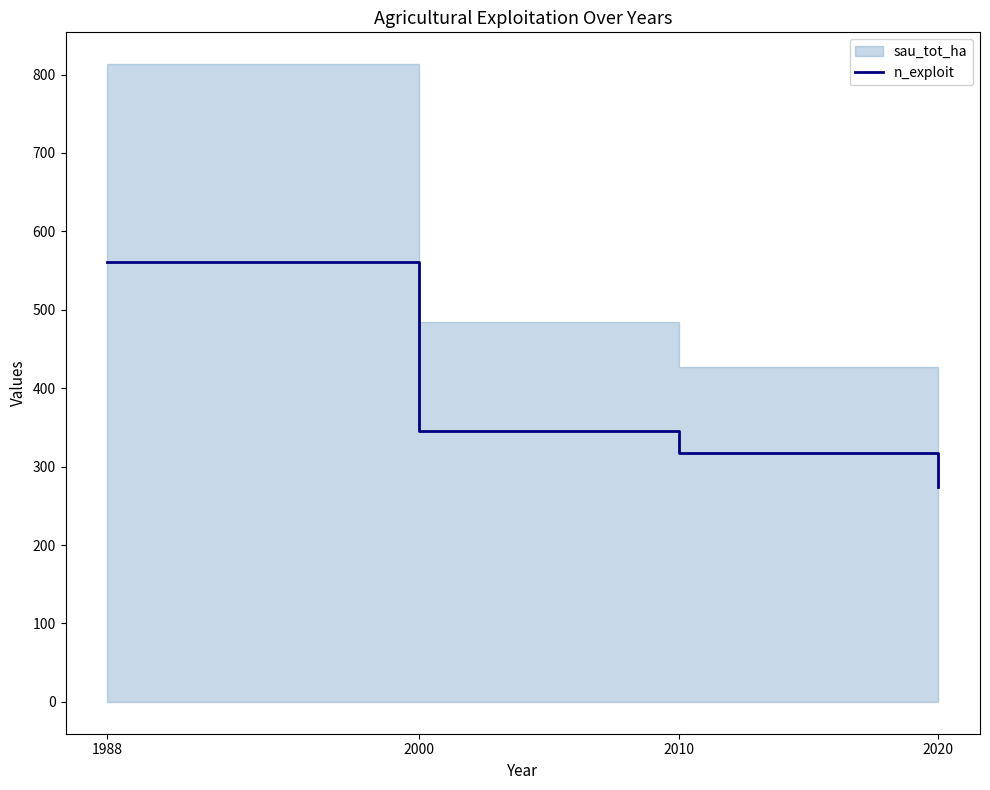

Which label corresponds to the smallest value in the chart?

2020